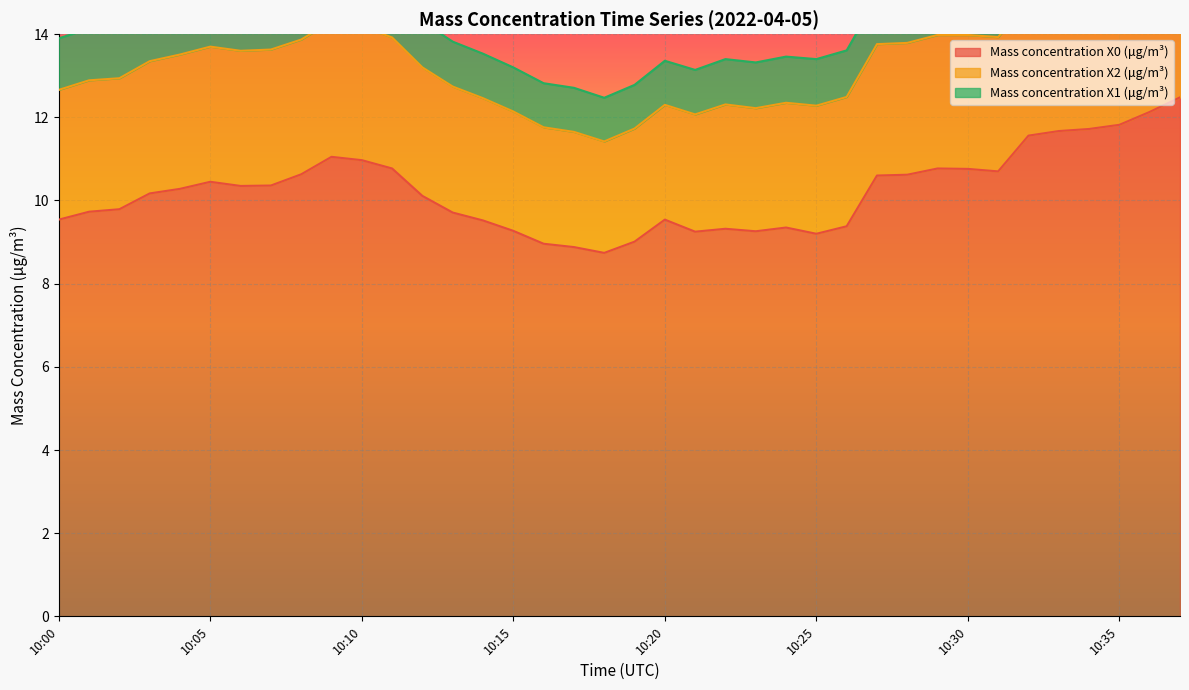

Reading left to right, list all the values displayed in this chart.

Mass concentration X0 (μg/m³): 9.5	9.7	9.8	10.2	10.3	10.4	10.3	10.4	10.6	11.1	11.0	10.8	10.1	9.7	9.5	9.3	9.0	8.9	8.7	9.0	9.5	9.2	9.3	9.3	9.3	9.2	9.4	10.6	10.6	10.8	10.8	10.7	11.6	11.7	11.7	11.8	12.1	12.5
Mass concentration X2 (μg/m³): 3.1	3.2	3.1	3.2	3.2	3.2	3.2	3.3	3.2	3.3	3.2	3.1	3.1	3.0	2.9	2.9	2.8	2.8	2.7	2.7	2.8	2.8	3.0	3.0	3.0	3.1	3.1	3.2	3.2	3.2	3.2	3.2	3.2	3.2	3.2	3.2	3.2	3.2
Mass concentration X1 (μg/m³): 1.2	1.2	1.2	1.2	1.2	1.2	1.2	1.2	1.2	1.1	1.1	1.1	1.1	1.1	1.1	1.1	1.1	1.1	1.1	1.1	1.1	1.1	1.1	1.1	1.1	1.1	1.1	1.1	1.1	1.1	1.1	1.1	1.1	1.1	1.1	1.1	1.0	1.1